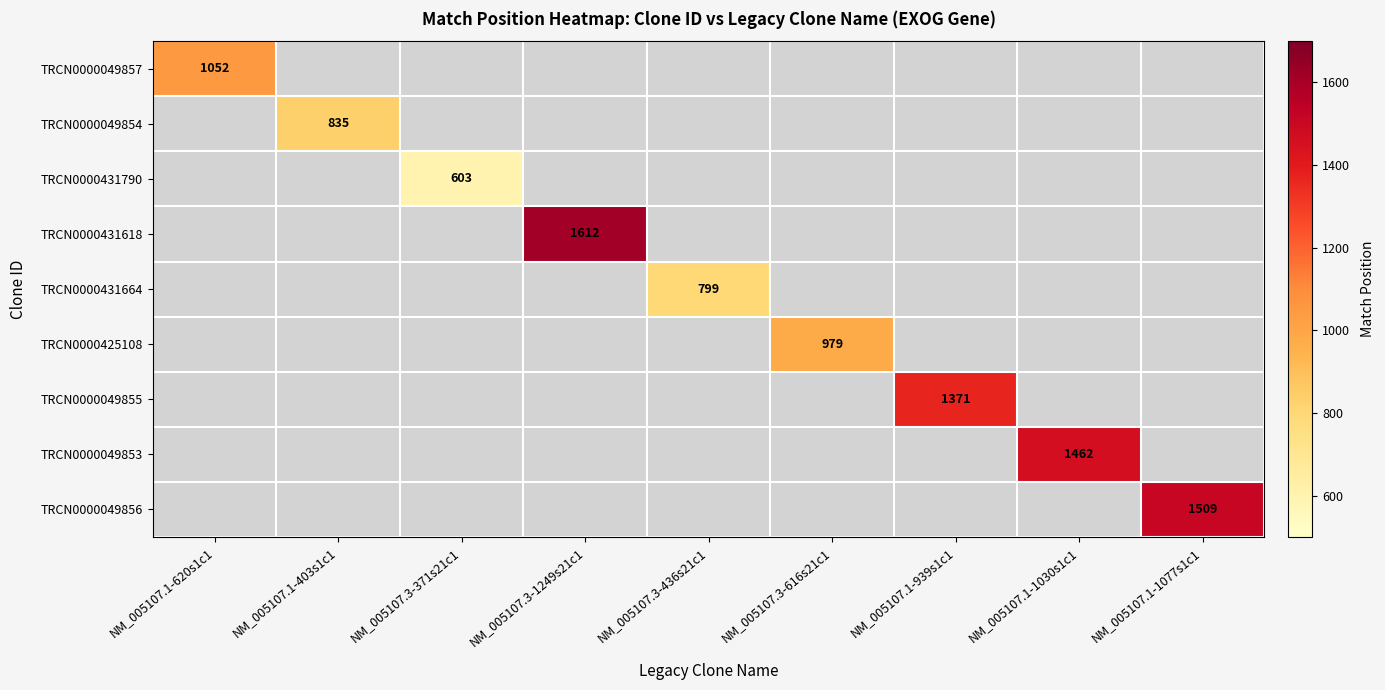

The TRCN0000049854 series shows 835 at NM_005107.1-403s1c1. True or false?

True